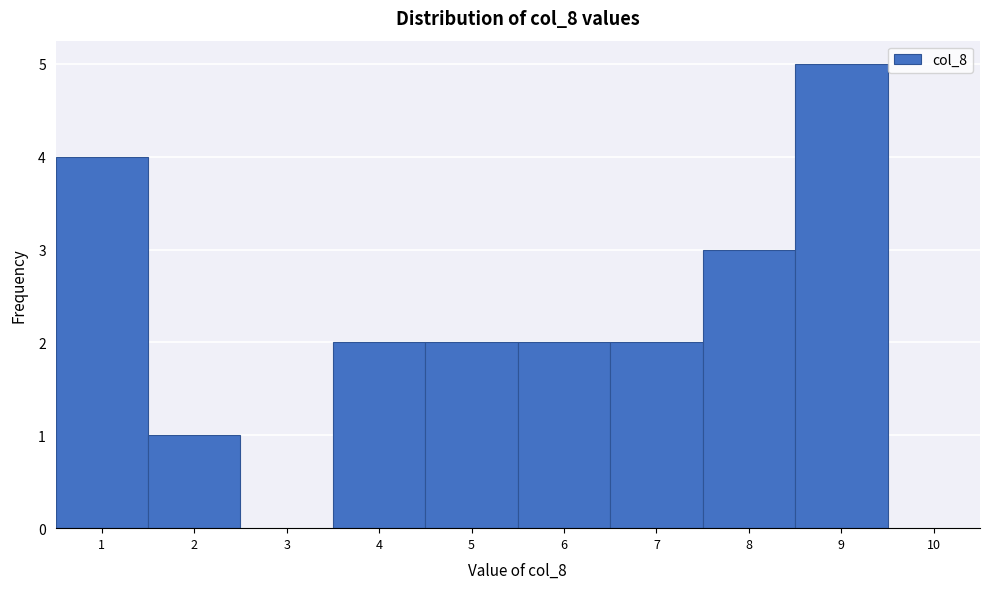

Reading left to right, list every bar in this chart as the range it spans on the x-axis followed by its height. The values are not printed on the chart, so give them approximately, as read against the axis.

0.5 to 1.5: 4
1.5 to 2.5: 1
2.5 to 3.5: 0
3.5 to 4.5: 2
4.5 to 5.5: 2
5.5 to 6.5: 2
6.5 to 7.5: 2
7.5 to 8.5: 3
8.5 to 9.5: 5
9.5 to 10.5: 0